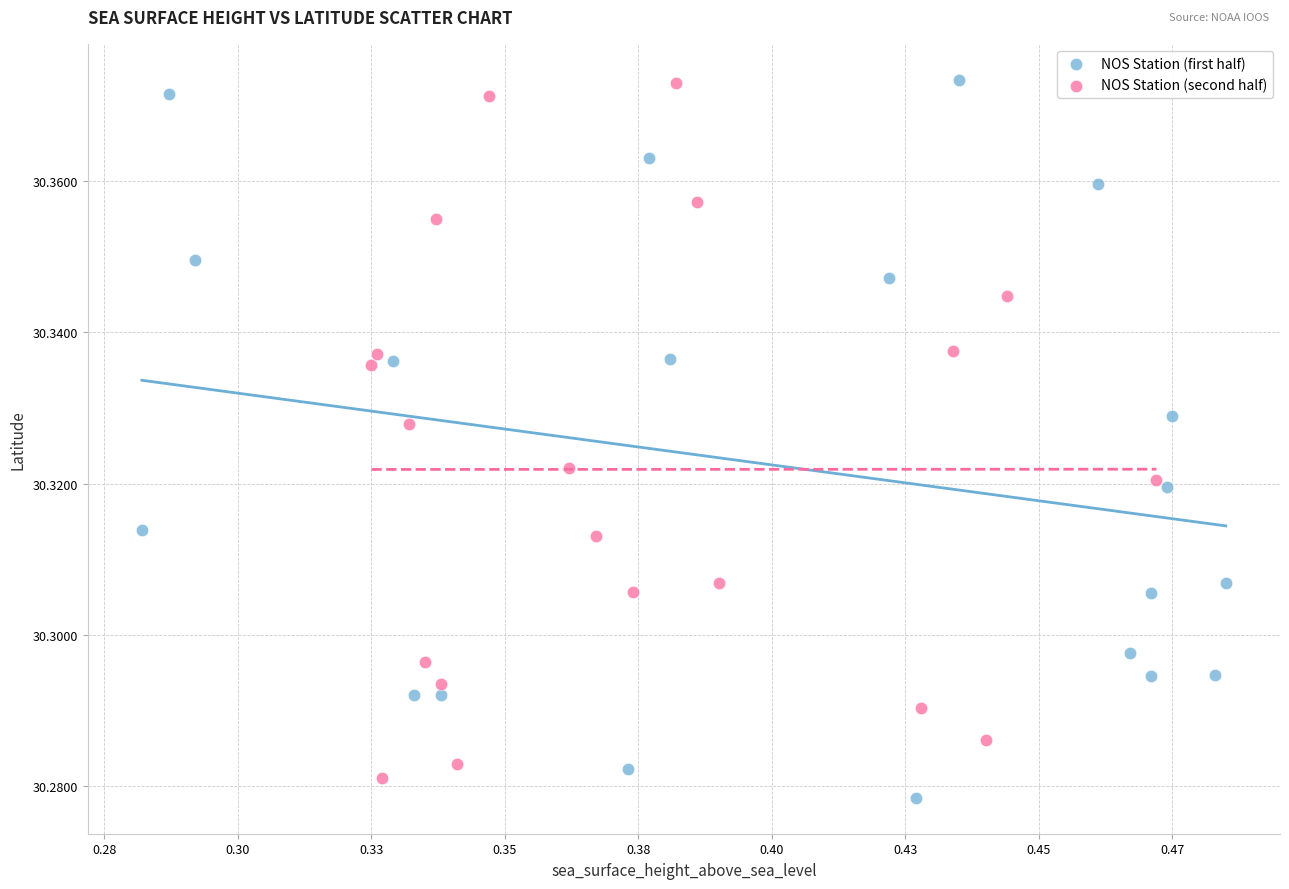

What are all the series names shown in the legend?

NOS Station (first half), NOS Station (second half)